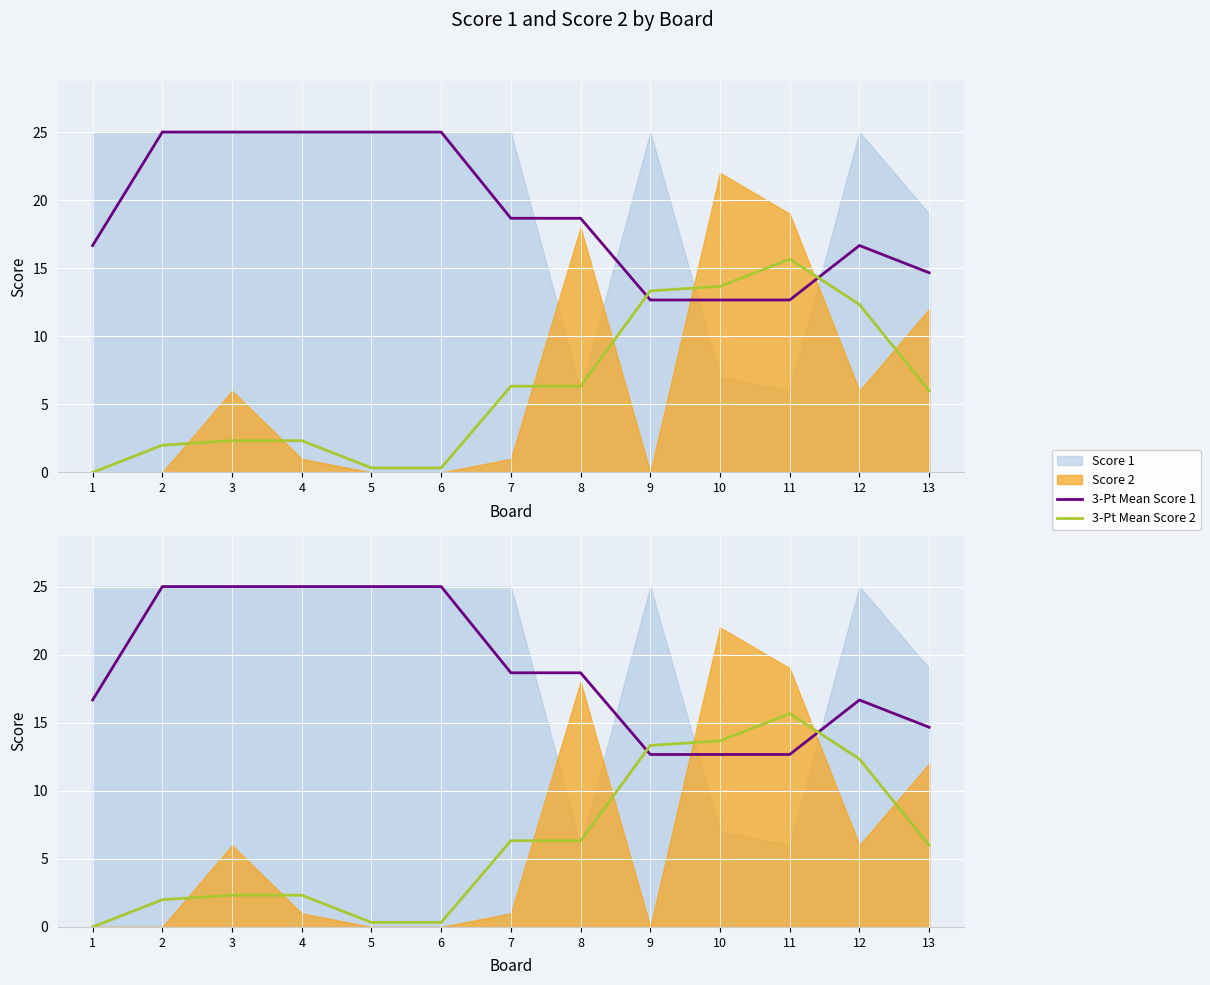

The 3-Pt Mean Score 2 series shows 13.3 at 9. True or false?

True